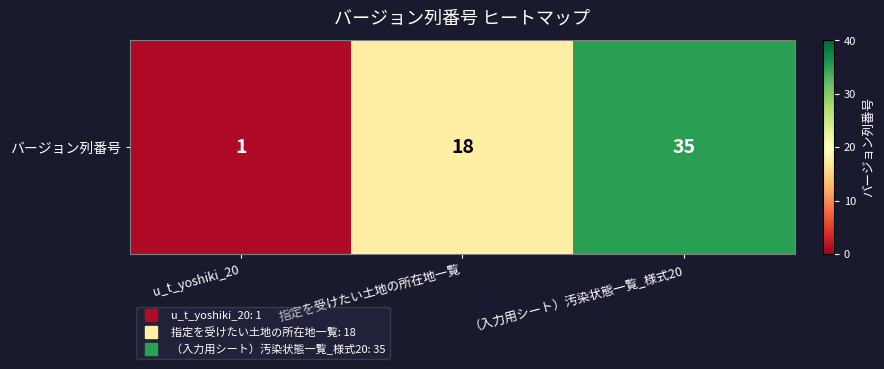

Reading left to right, extract all data points from this chart.

1	18	35